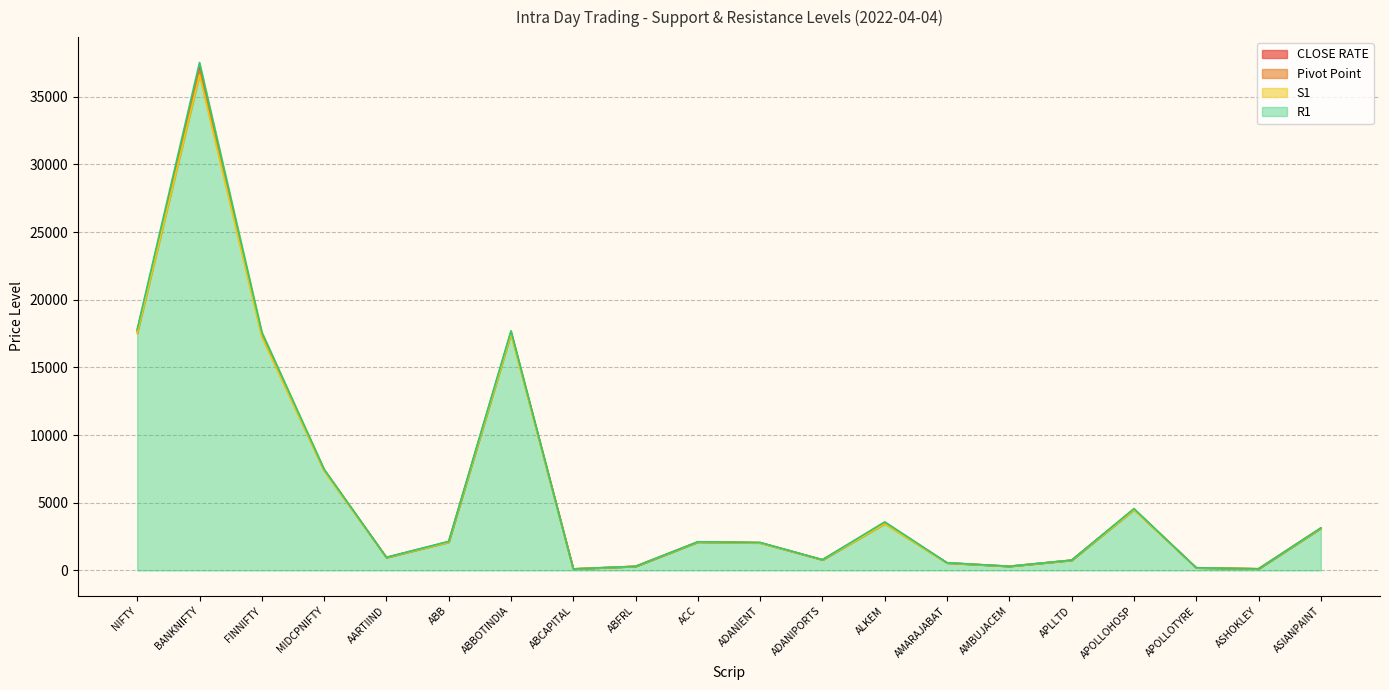

What is the minimum value for Pivot Point?

111.3